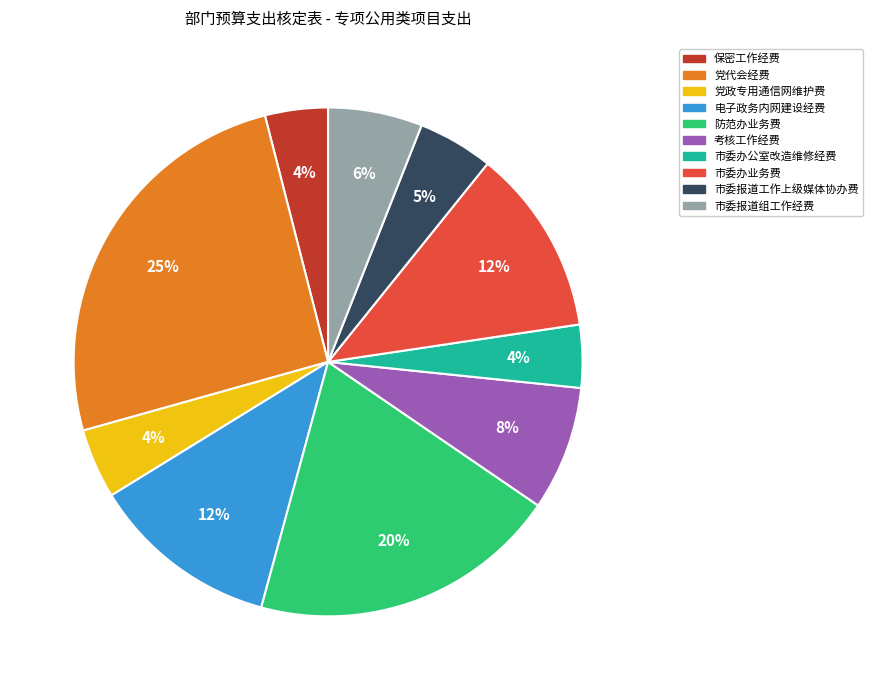

Which has a higher value, 保密工作经费 or 考核工作经费?

考核工作经费